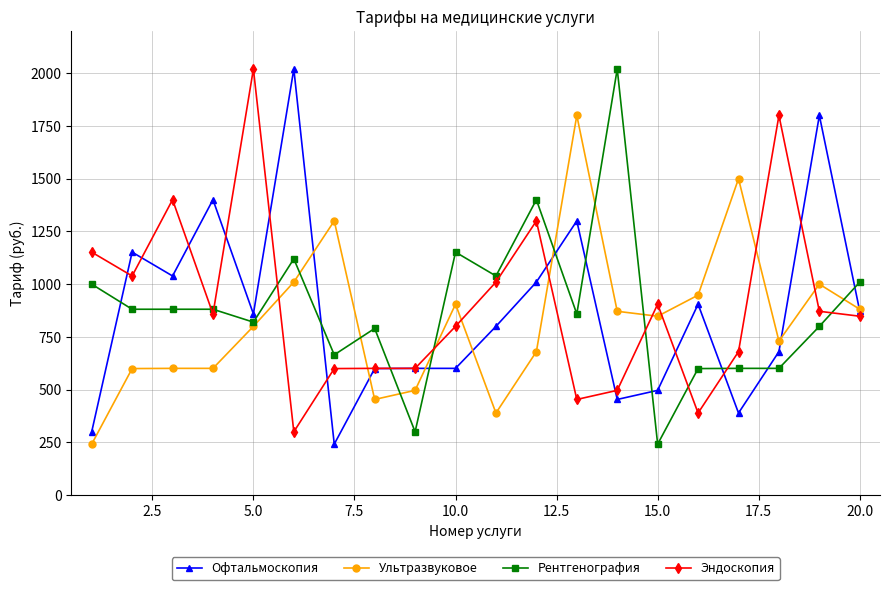

What are all the series names shown in the legend?

Офтальмоскопия, Ультразвуковое, Рентгенография, Эндоскопия